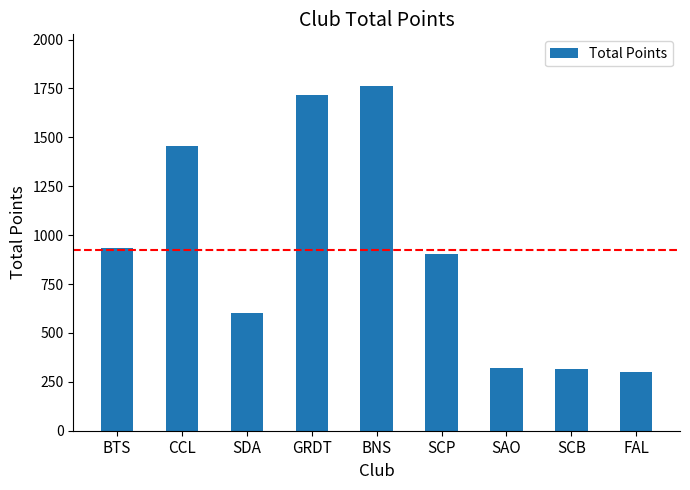

The chart shows a value of 316.0 at SCB. True or false?

True